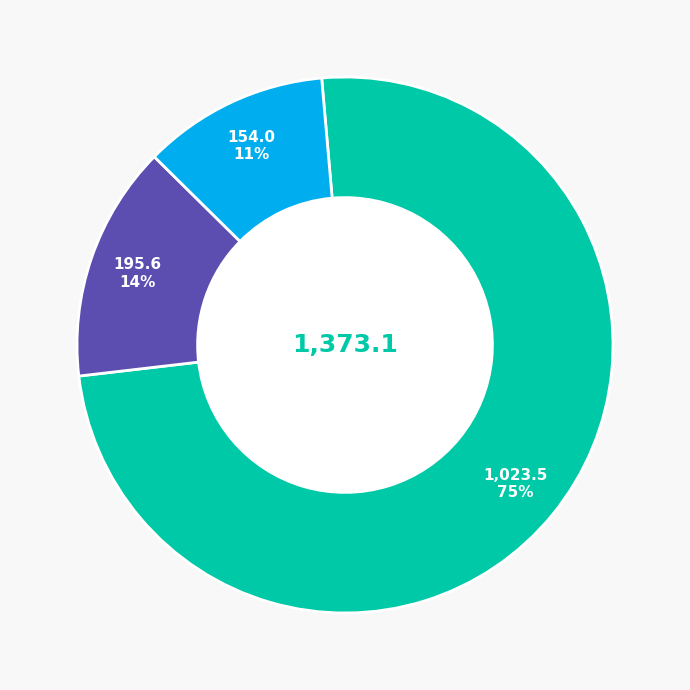

Is there any slice that represents more than half of the pie?

Yes